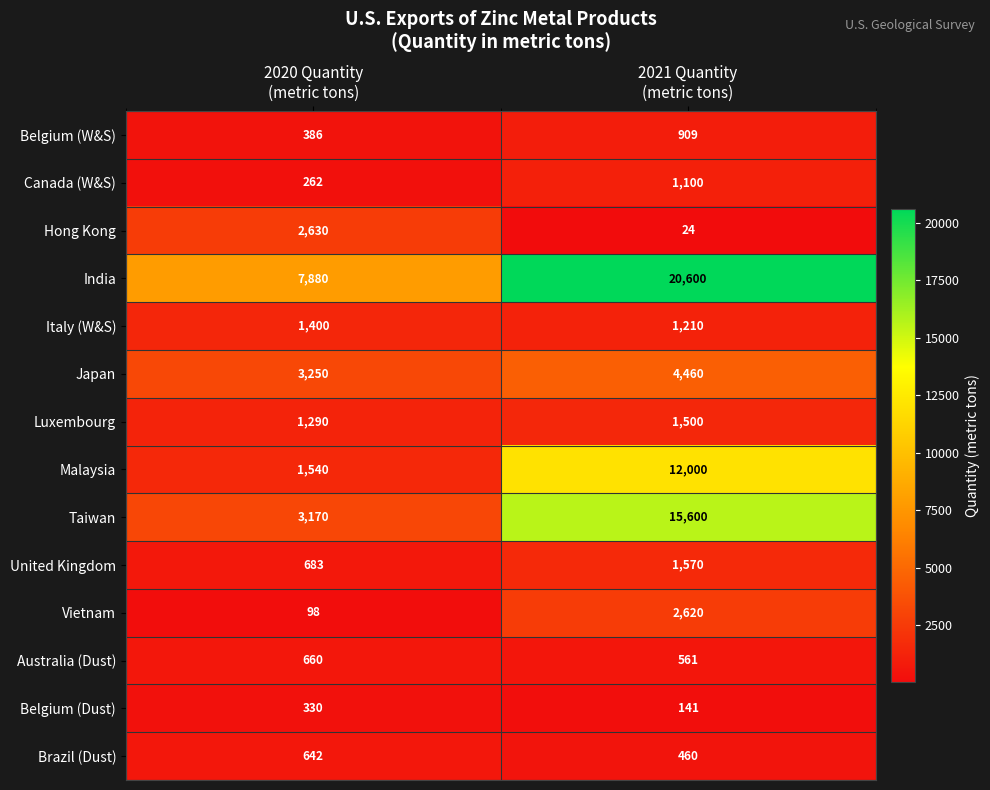

At 2020 Quantity
(metric tons), list the series in order from smallest to largest.

Vietnam, Canada (W&S), Belgium (Dust), Belgium (W&S), Brazil (Dust), Australia (Dust), United Kingdom, Luxembourg, Italy (W&S), Malaysia, Hong Kong, Taiwan, Japan, India